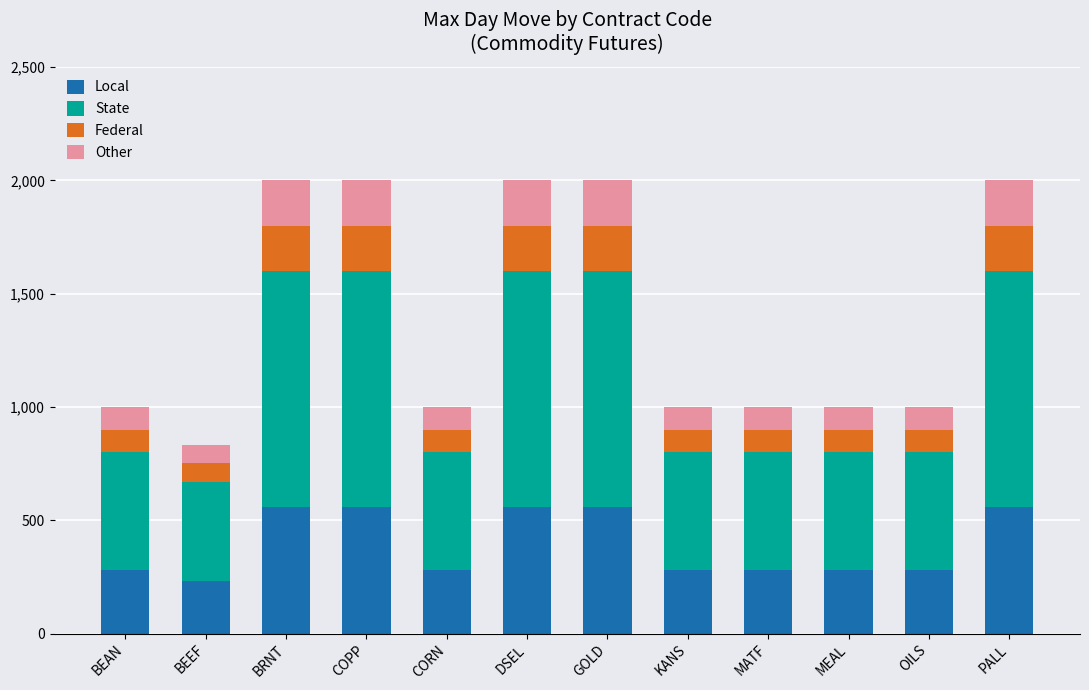

What is the lowest value of the Local series?

233.5